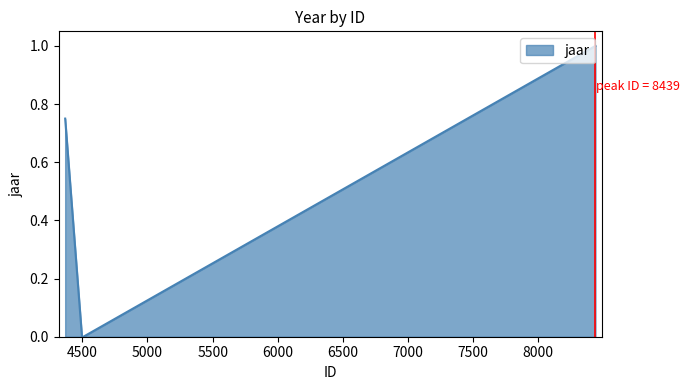

What is the maximum value shown in the chart?

1.0